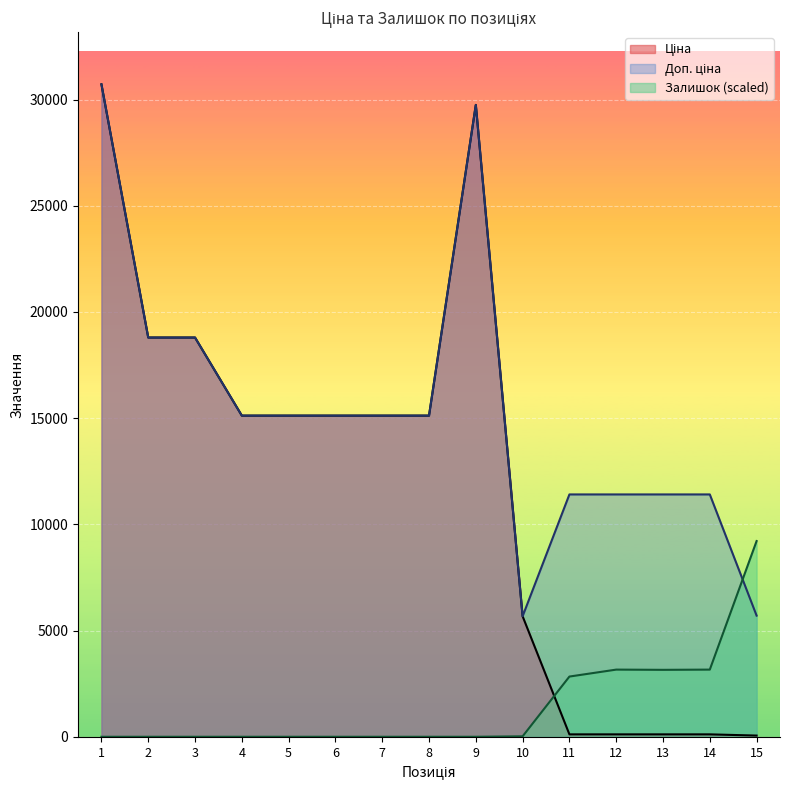

Which series has the widest spread of values?

Ціна